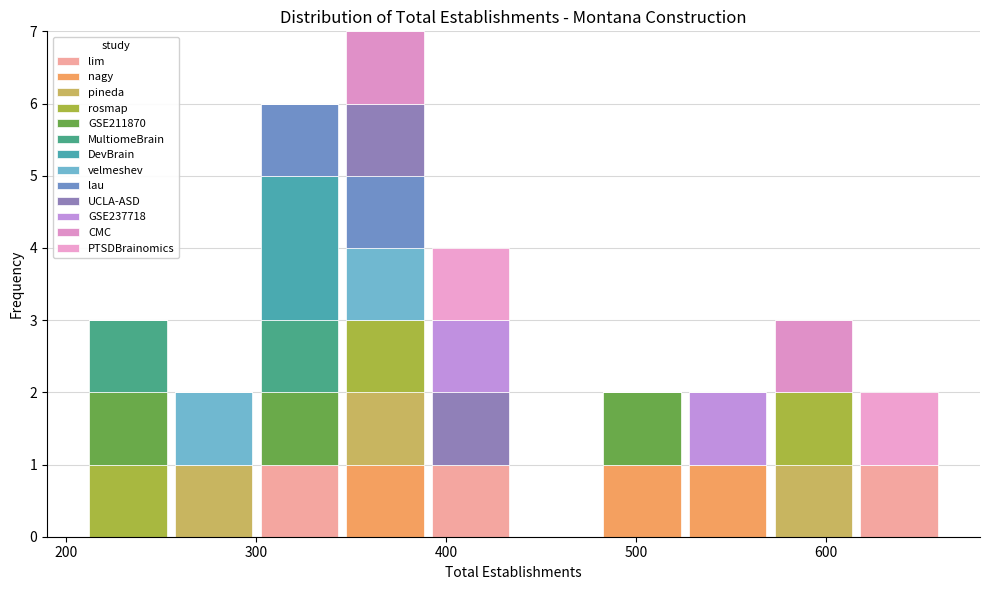

Which range on the x-axis has the tallest stacked bar (by total height)?

350 to 390